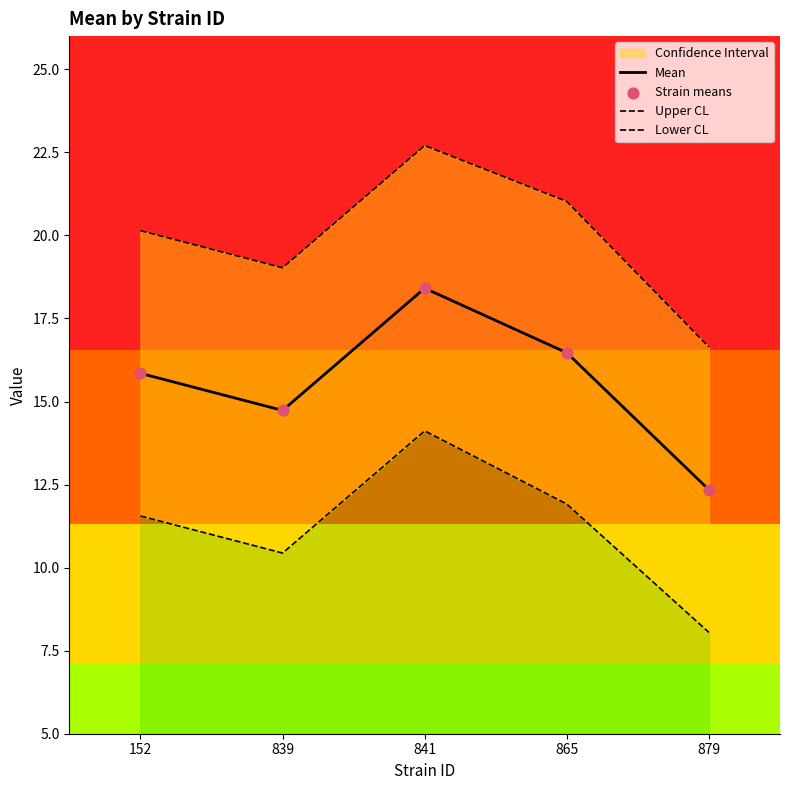

At which category is the sum across all series the highest?

841